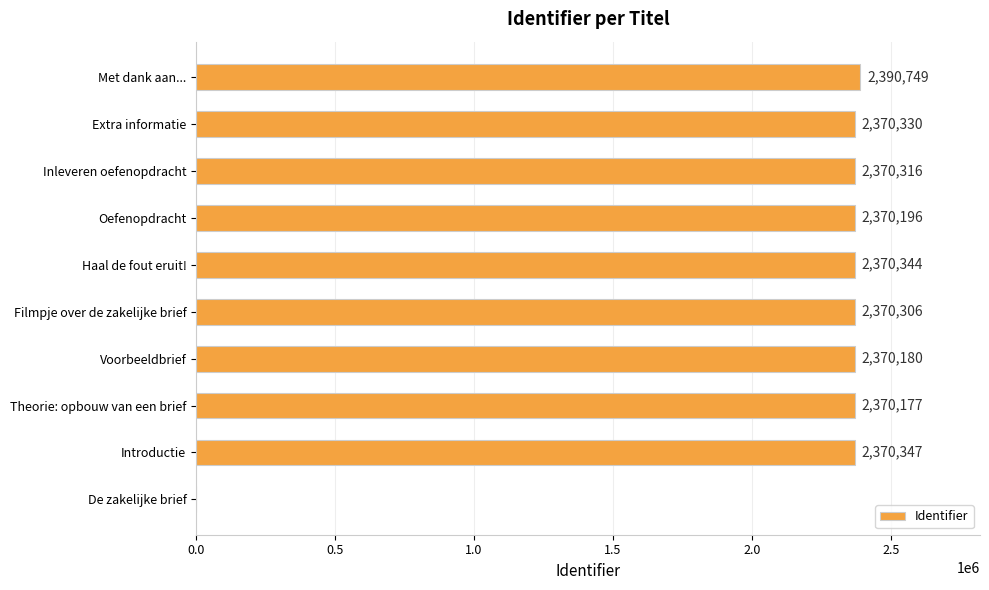

The value at Extra informatie is 3383314. True or false?

False